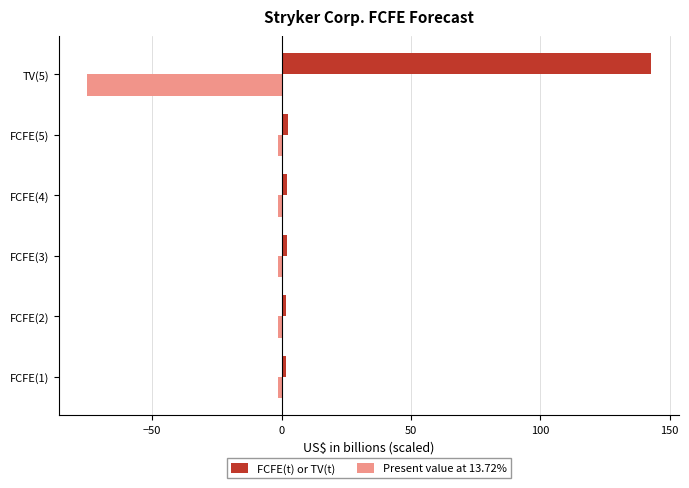

List the series in order of their peak value, highest first.

FCFE(t) or TV(t), Present value at 13.72%